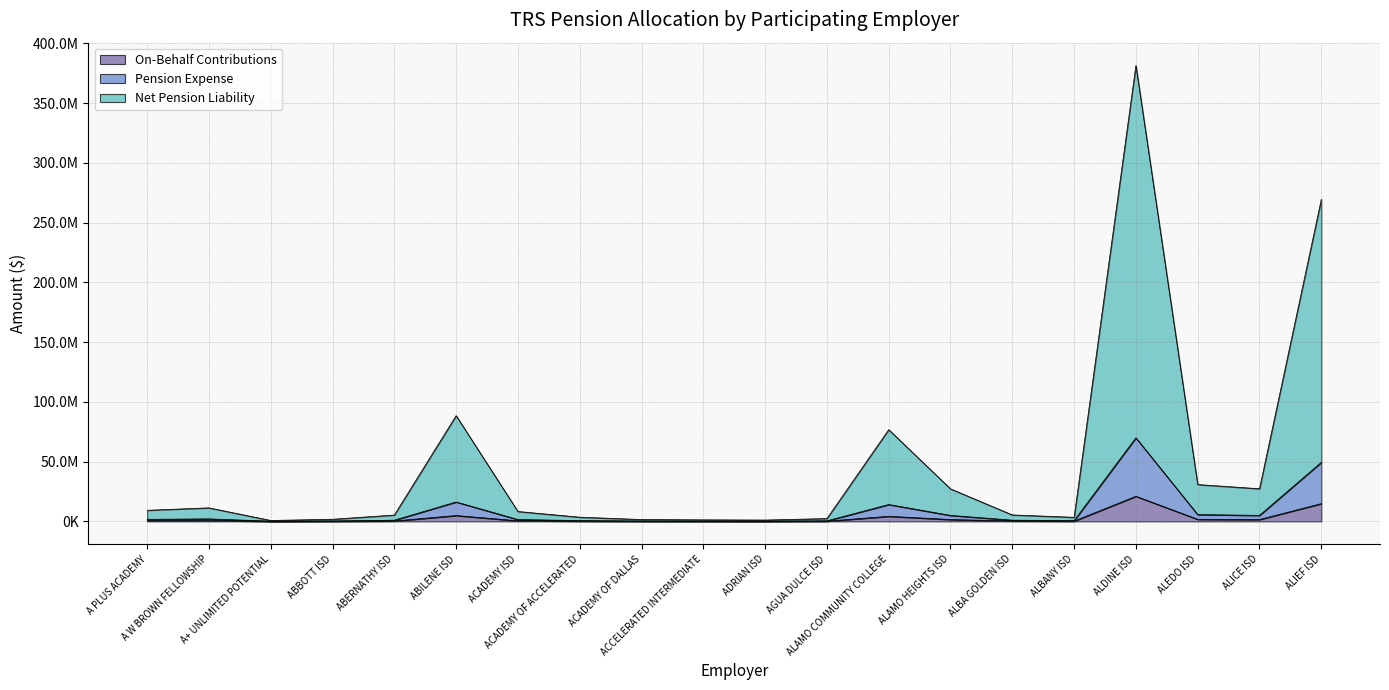

What are all the series names shown in the legend?

On-Behalf Contributions, Pension Expense, Net Pension Liability